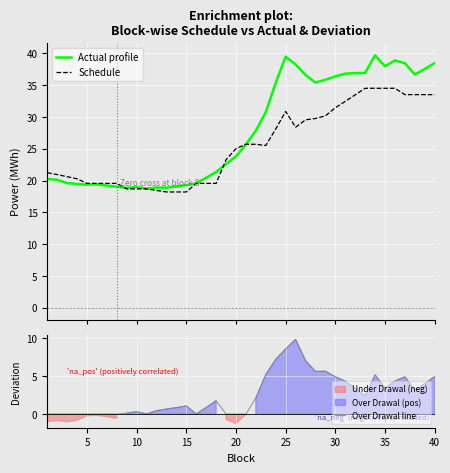

Count the number of categories in the chart.

40